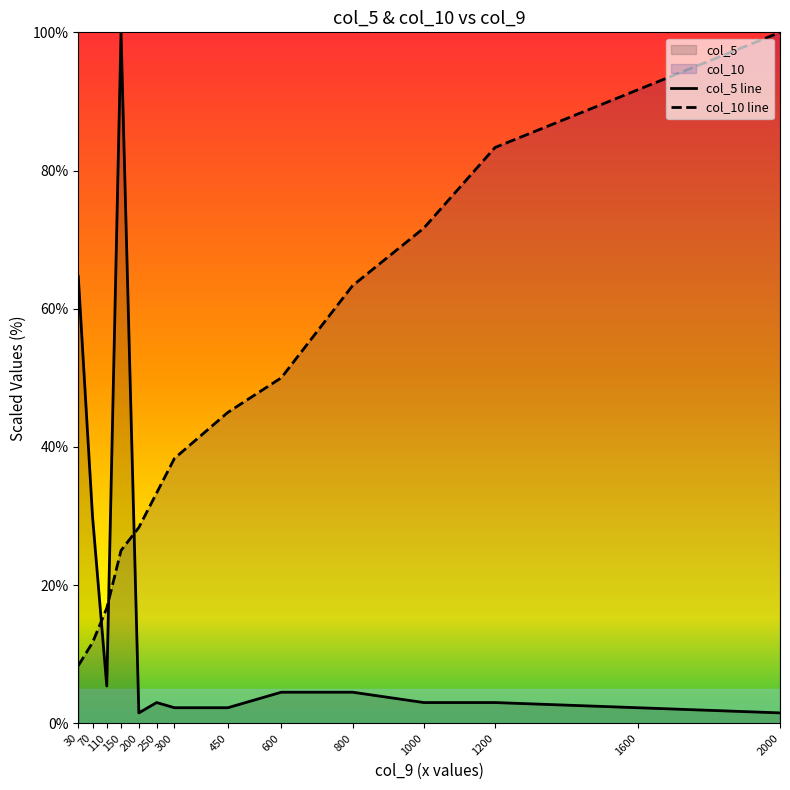

What is the smallest value displayed?

1.5